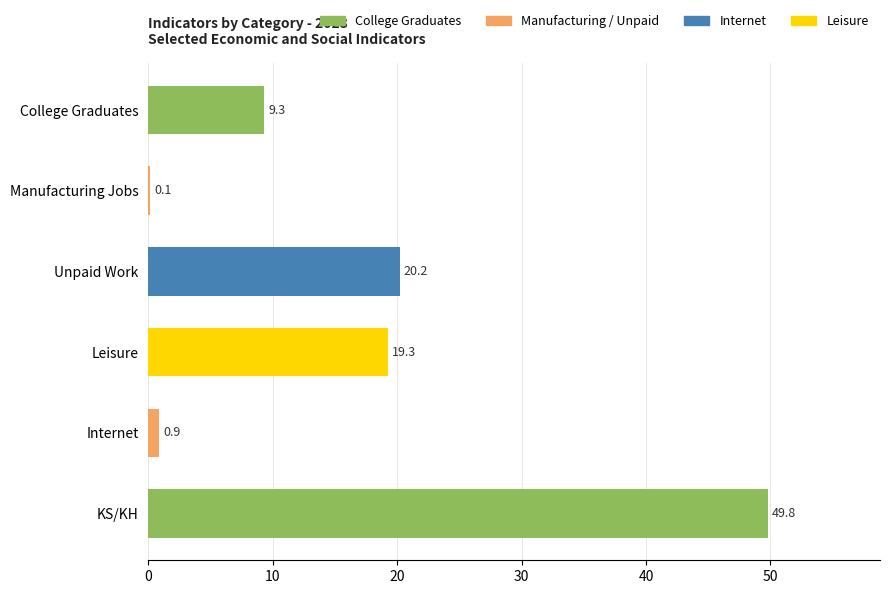

The value at Unpaid Work is 12.2. True or false?

False